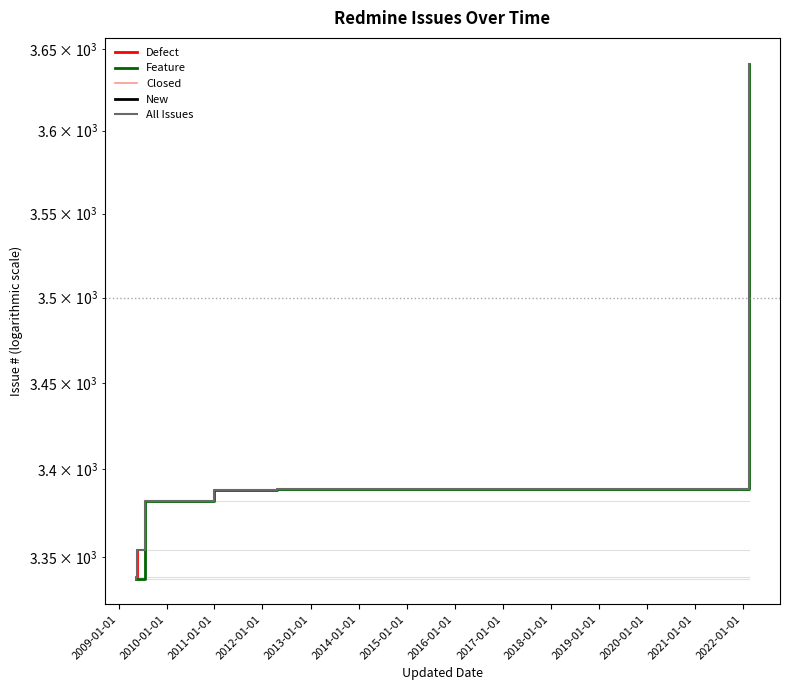

Reading left to right, list all the values displayed in this chart.

3338	3339	3354	3382	3388	3389	3641